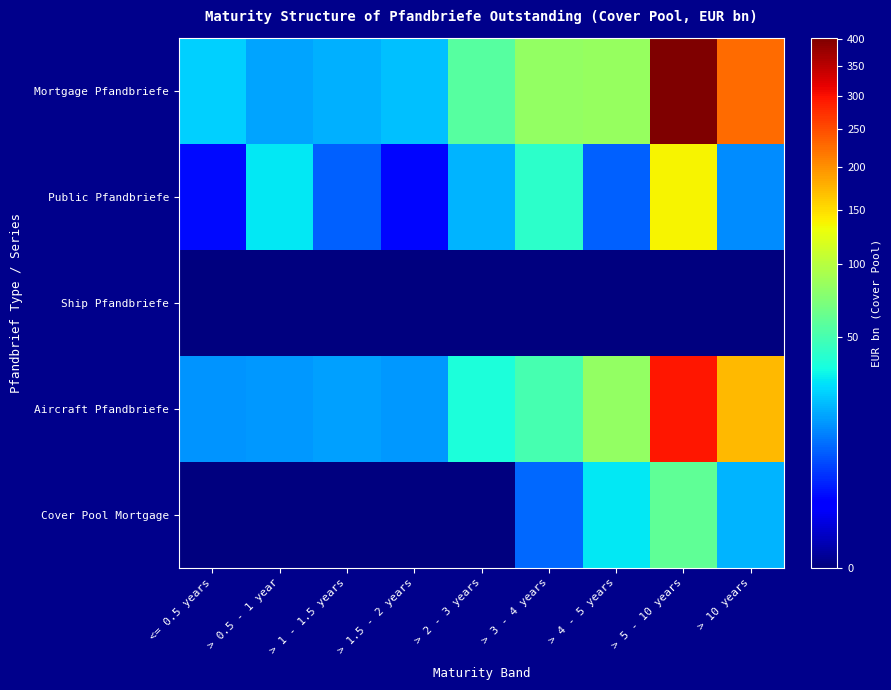

Count the number of categories in the chart.

9